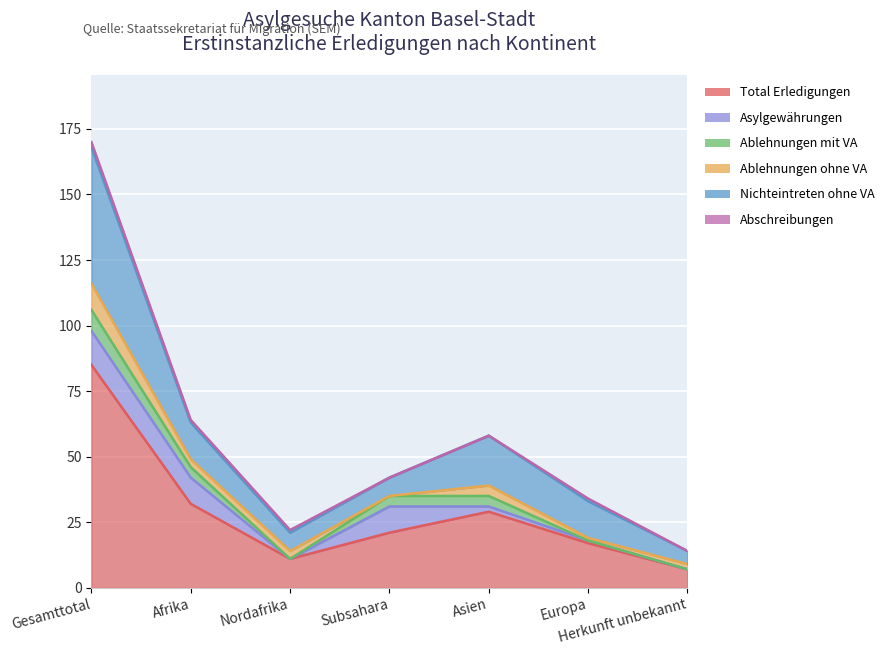

What is the total value across all series at Europa?

34